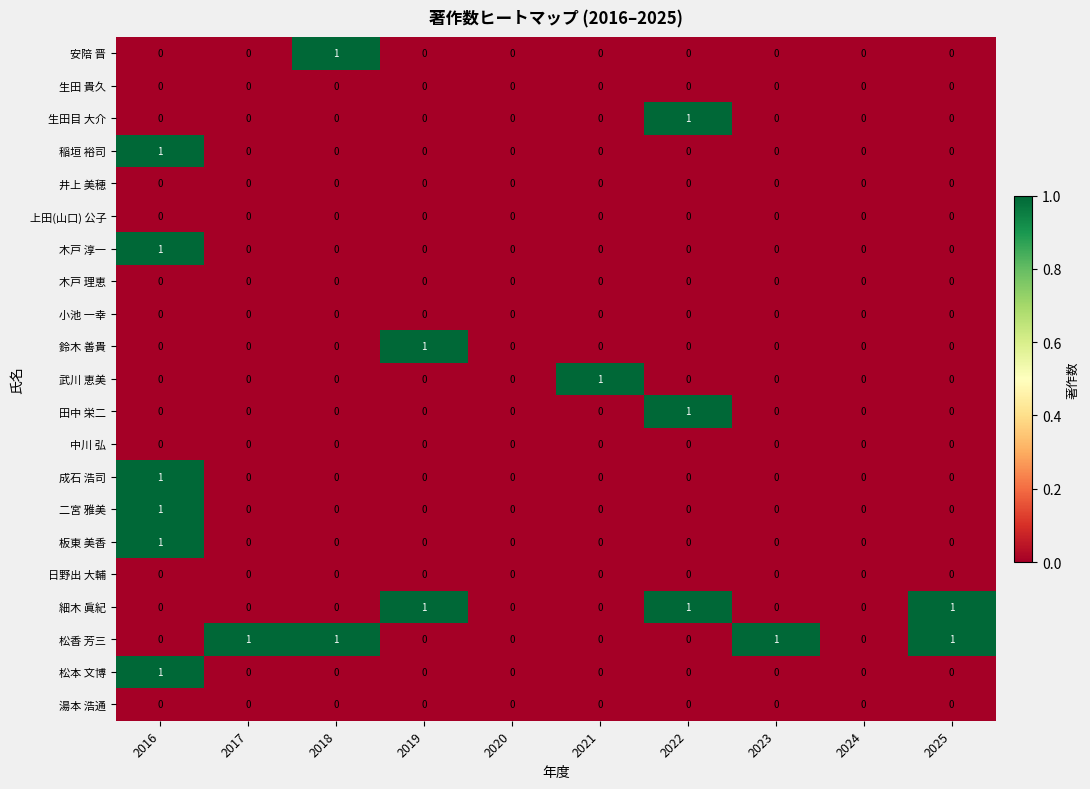

How many 安陪 晋 values are between 0 and 1?

10